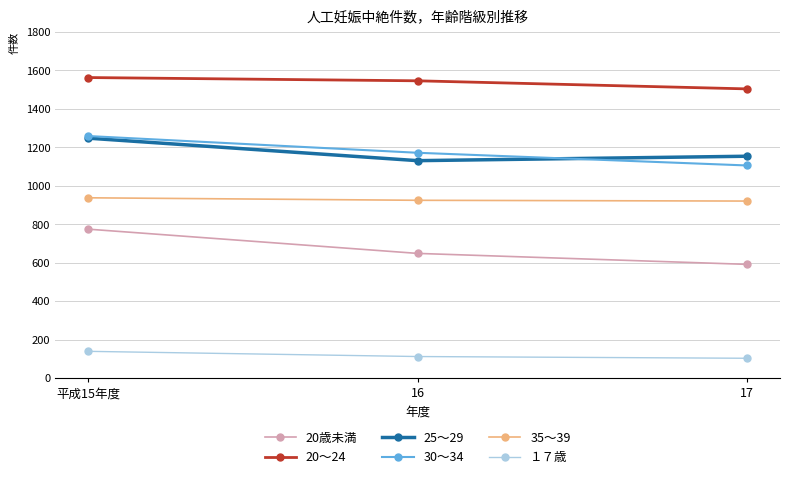

Is the value of 20～24 at 17 greater than the value of 20歳未満 at 17?

Yes